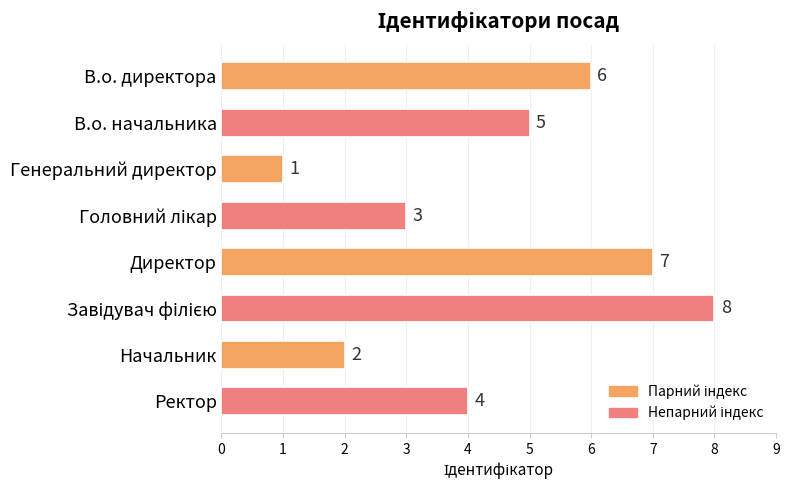

Approximately how many times larger is the value at Начальник compared to Директор?

0.3